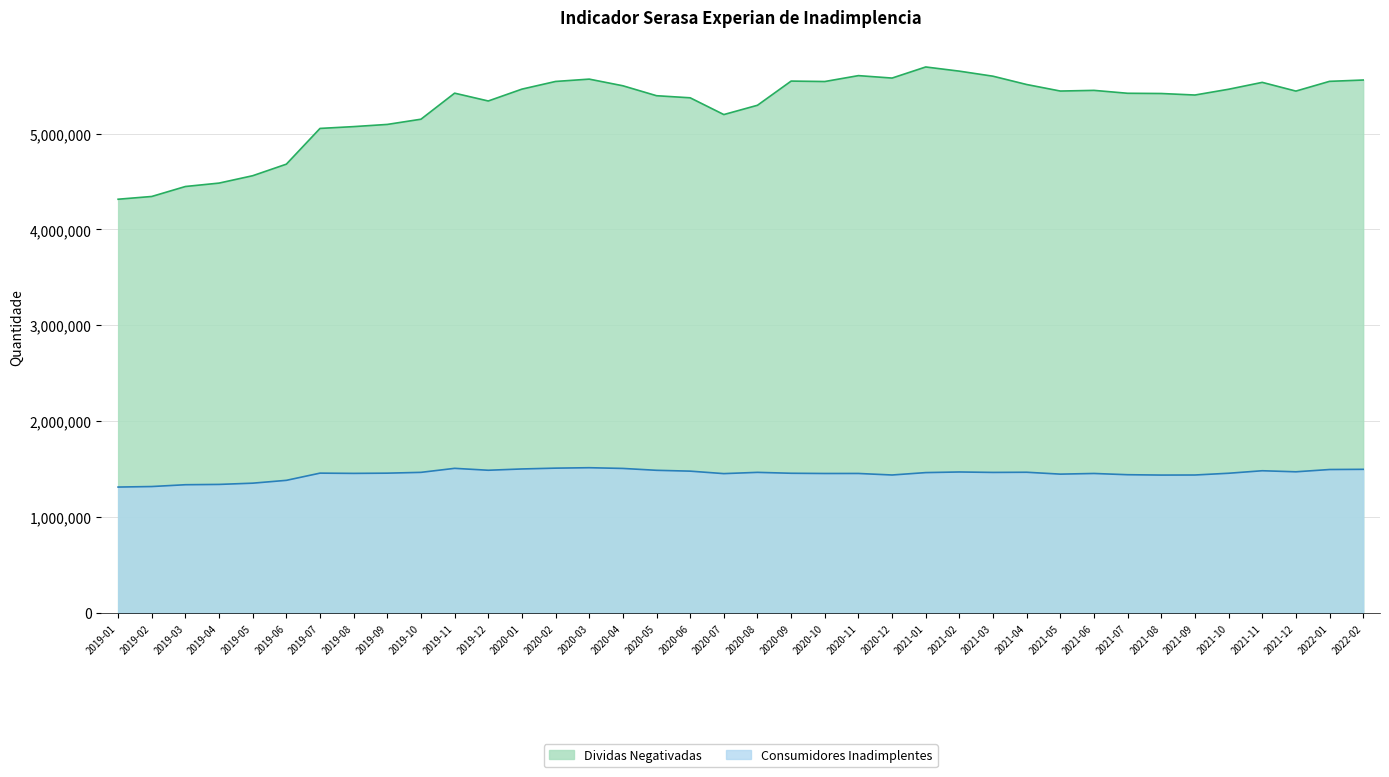

Reading left to right, extract all data points from this chart.

Consumidores Inadimplentes: 2019-01=1311643	2019-02=1317052	2019-03=1335918	2019-04=1339201	2019-05=1352166	2019-06=1381690	2019-07=1456846	2019-08=1454265	2019-09=1456620	2019-10=1464975	2019-11=1506878	2019-12=1486921	2020-01=1500423	2020-02=1508932	2020-03=1513417	2020-04=1505914	2020-05=1486413	2020-06=1477608	2020-07=1451856	2020-08=1464927	2020-09=1455571	2020-10=1453103	2020-11=1453407	2020-12=1437468	2021-01=1462436	2021-02=1468918	2021-03=1464305	2021-04=1466124	2021-05=1446510	2021-06=1453276	2021-07=1440394	2021-08=1436647	2021-09=1437361	2021-10=1455619	2021-11=1481771	2021-12=1470854	2022-01=1494584	2022-02=1496592
Dividas Negativadas: 2019-01=4314306	2019-02=4343199	2019-03=4447182	2019-04=4482756	2019-05=4559707	2019-06=4680307	2019-07=5053043	2019-08=5071979	2019-09=5094800	2019-10=5149157	2019-11=5420895	2019-12=5339362	2020-01=5462983	2020-02=5543058	2020-03=5567417	2020-04=5498000	2020-05=5394313	2020-06=5372538	2020-07=5197642	2020-08=5294644	2020-09=5546892	2020-10=5542351	2020-11=5603904	2020-12=5578451	2021-01=5694185	2021-02=5650572	2021-03=5597763	2021-04=5511133	2021-05=5442995	2021-06=5450040	2021-07=5419725	2021-08=5417355	2021-09=5401485	2021-10=5461765	2021-11=5533512	2021-12=5442591	2022-01=5544191	2022-02=5557881